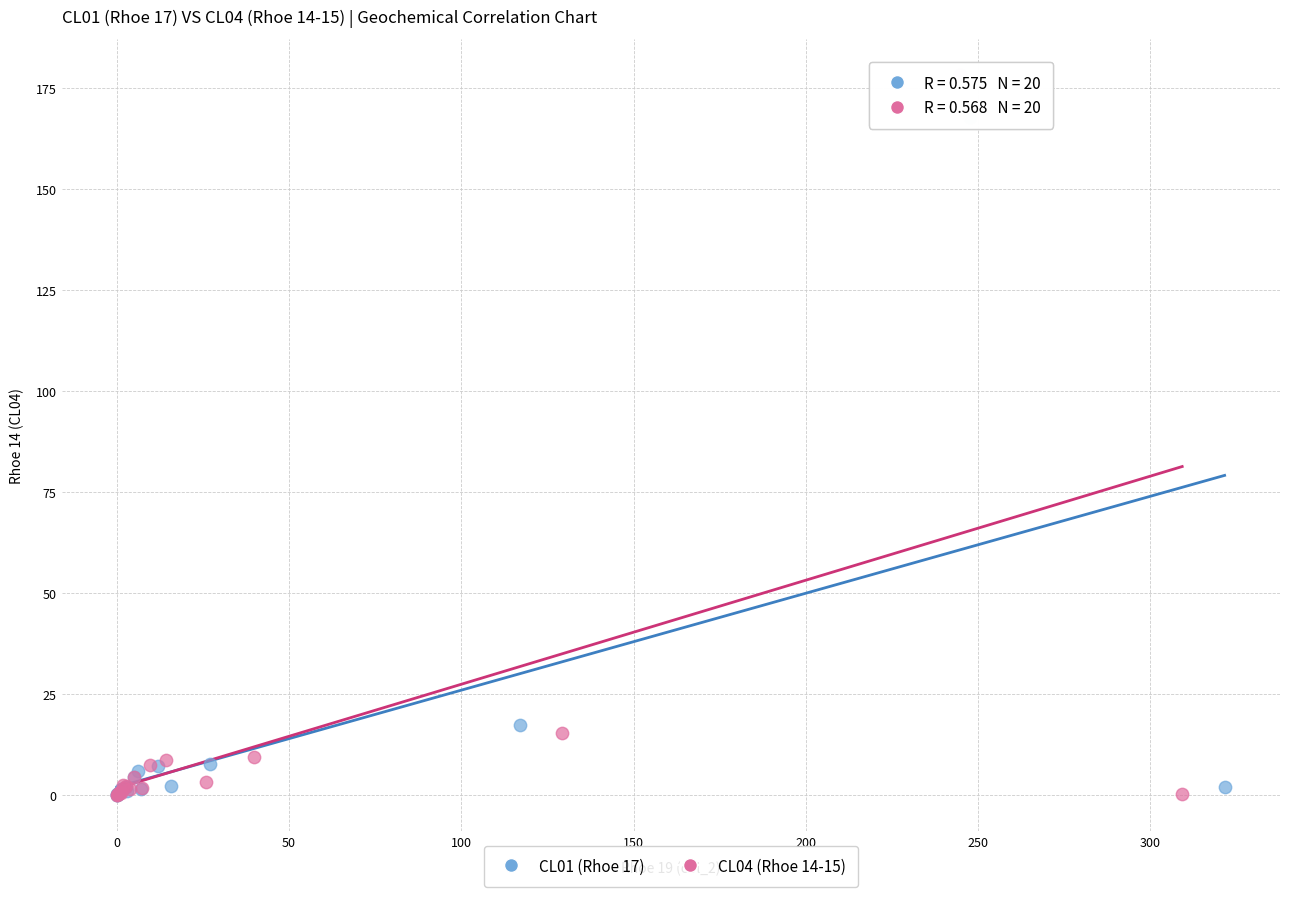

Which series contains the highest Y value?

CL04 (Rhoe 14-15)